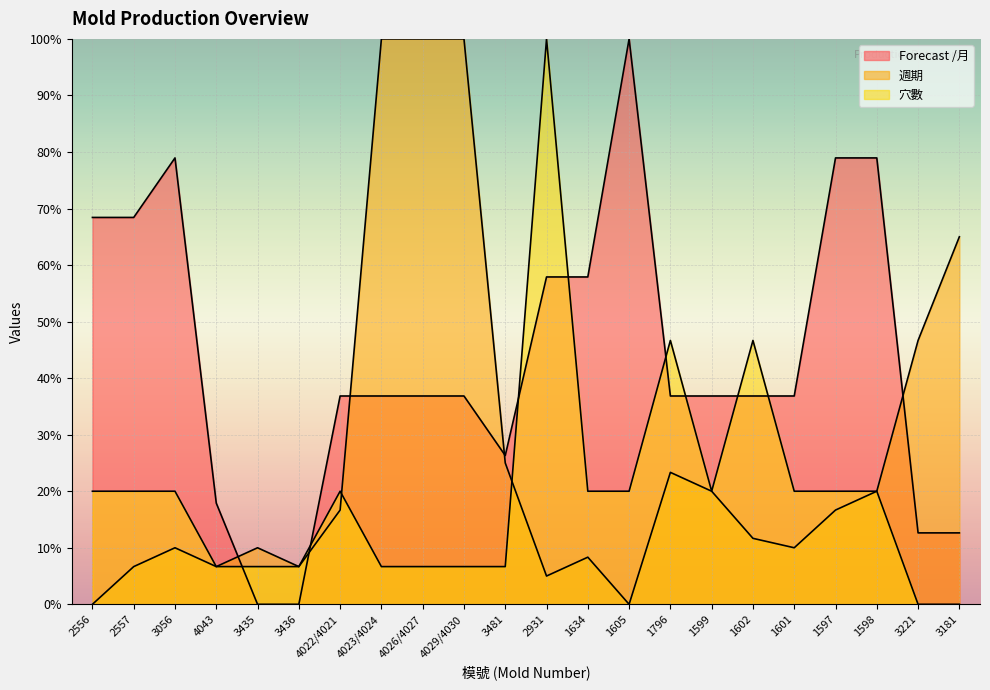

List the labels in order of Forecast /月 value, smallest first.

3435, 3436, 3221, 3181, 4043, 3481, 4022/4021, 4023/4024, 4026/4027, 4029/4030, 1796, 1599, 1602, 1601, 2931, 1634, 2556, 2557, 3056, 1597, 1598, 1605